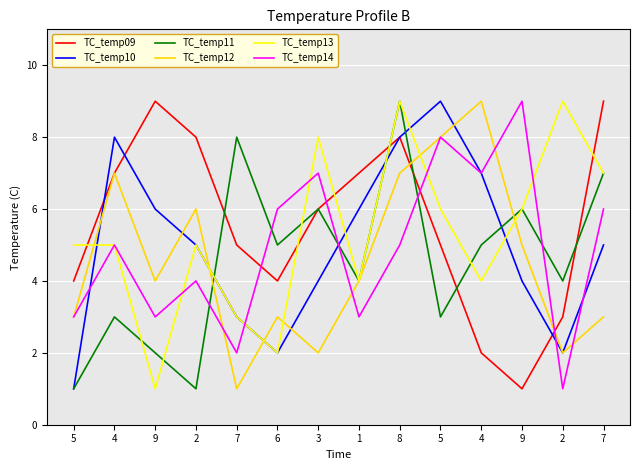

Is the value of TC_temp12 at 8 greater than the value of TC_temp14 at 5?

Yes